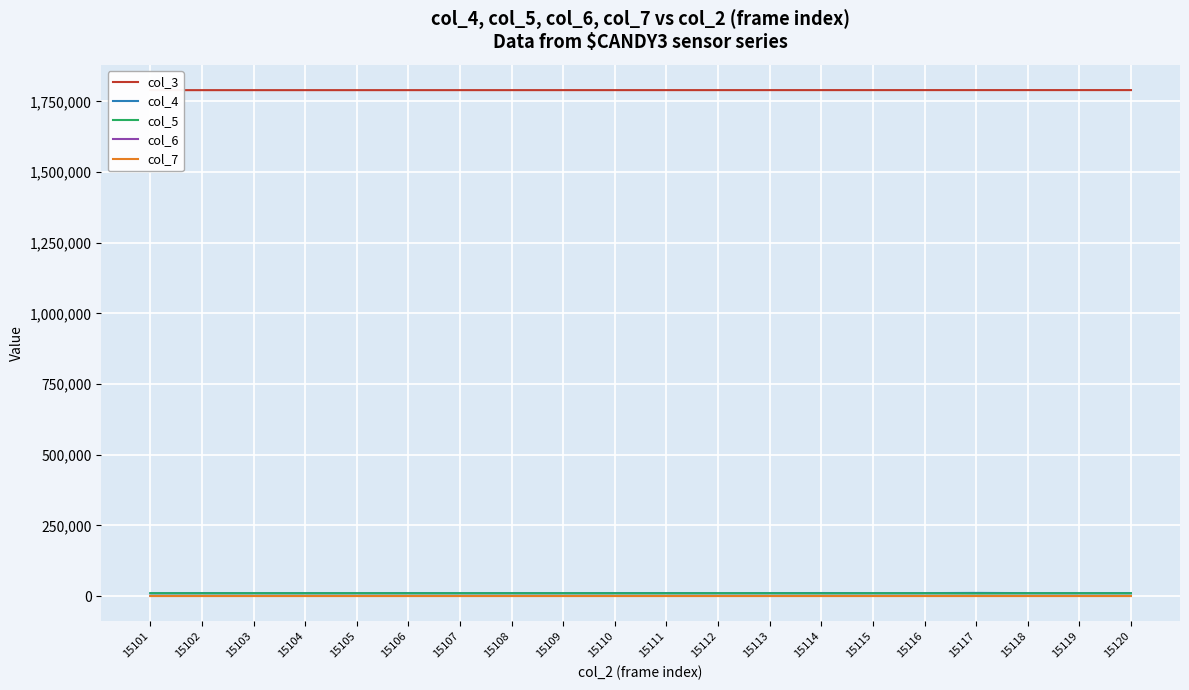

Reading right to left, list all the values displayed in this chart.

col_3: 15120=1789914	15119=1789903	15118=1789892	15117=1789880	15116=1789869	15115=1789858	15114=1789847	15113=1789835	15112=1789824	15111=1789813	15110=1789802	15109=1789790	15108=1789779	15107=1789768	15106=1789756	15105=1789745	15104=1789734	15103=1789723	15102=1789711	15101=1789700
col_4: 15120=10485	15119=10311	15118=10374	15117=11065	15116=10401	15115=10302	15114=10698	15113=10419	15112=10243	15111=10562	15110=10489	15109=10289	15108=10386	15107=10261	15106=10498	15105=10195	15104=10377	15103=10224	15102=10506	15101=10037
col_5: 15120=9428	15119=9541	15118=9498	15117=8919	15116=9492	15115=9550	15114=9215	15113=9505	15112=9645	15111=9377	15110=9417	15109=9562	15108=9509	15107=9568	15106=9428	15105=9680	15104=9472	15103=9647	15102=9432	15101=9757
col_6: 15120=544	15119=582	15118=581	15117=508	15116=562	15115=568	15114=594	15113=532	15112=576	15111=545	15110=552	15109=559	15108=572	15107=559	15106=565	15105=578	15104=608	15103=553	15102=571	15101=618
col_7: 15120=17	15119=14	15118=15	15117=17	15116=11	15115=12	15114=7	15113=13	15112=13	15111=11	15110=7	15109=18	15108=11	15107=18	15106=8	15105=5	15104=16	15103=14	15102=9	15101=12